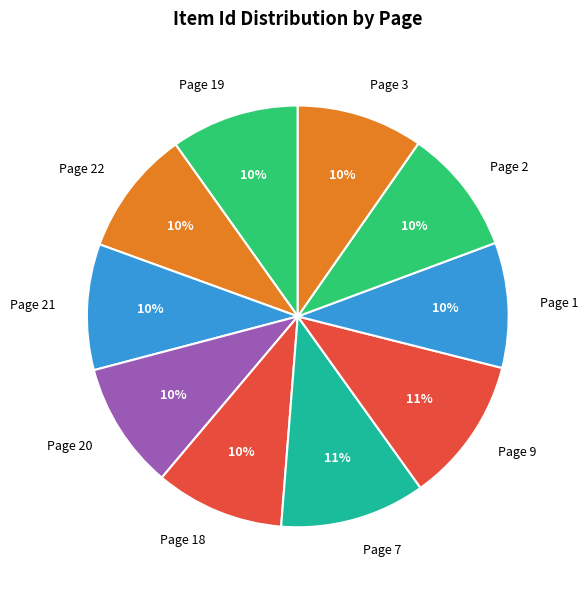

What is the ratio of the value at Page 9 to the value at Page 18?

1.1